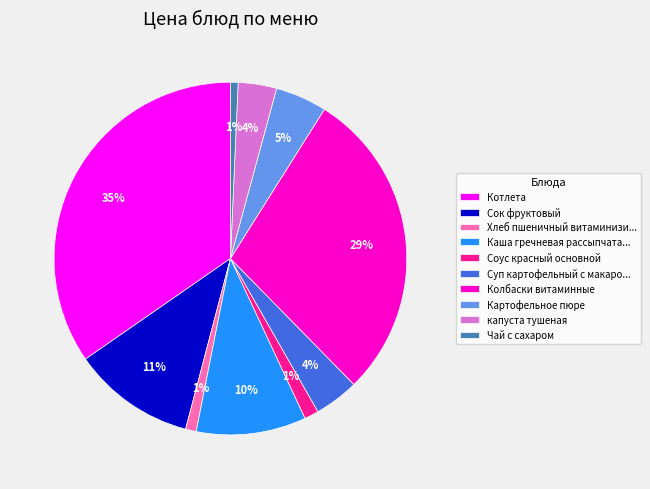

How many segments does this pie chart have?

10